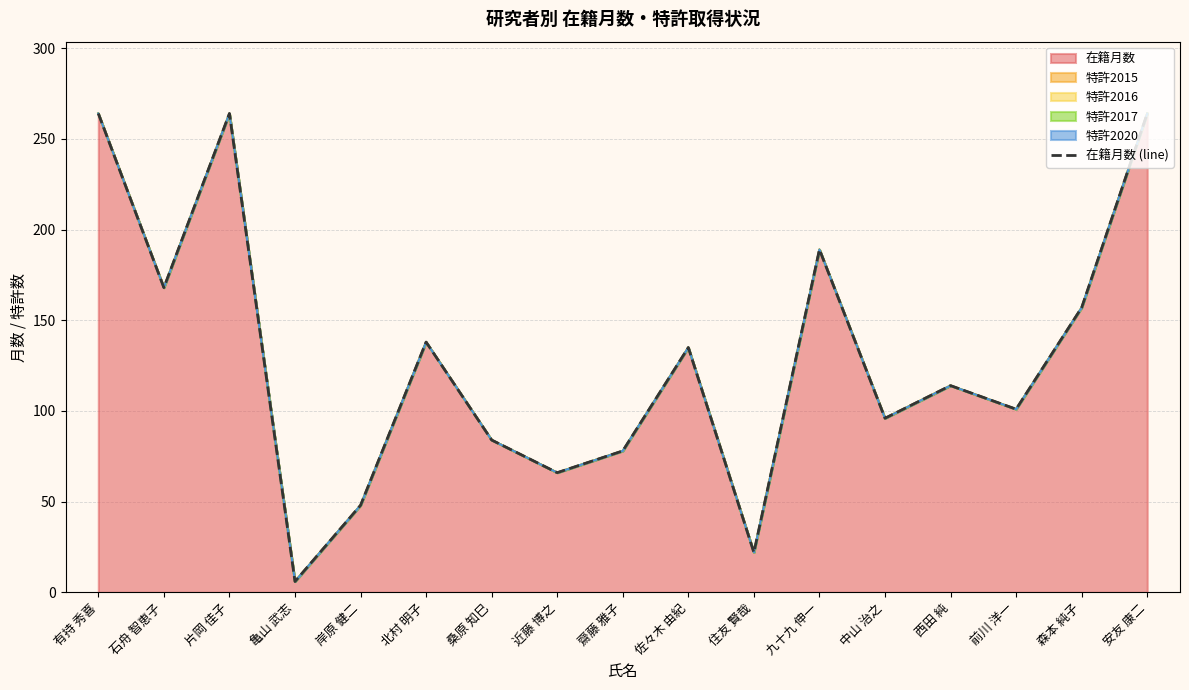

What position from the right is 岸原 健二?

13